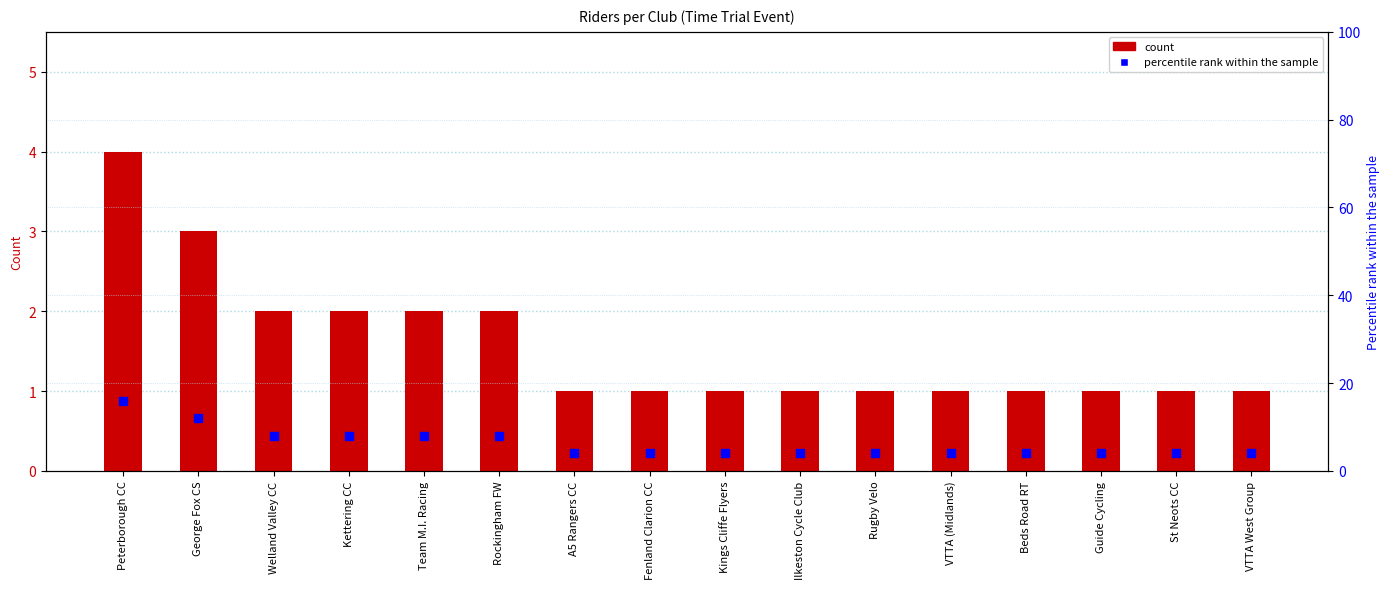

Which series has the widest spread of Y values?

percentile rank within the sample